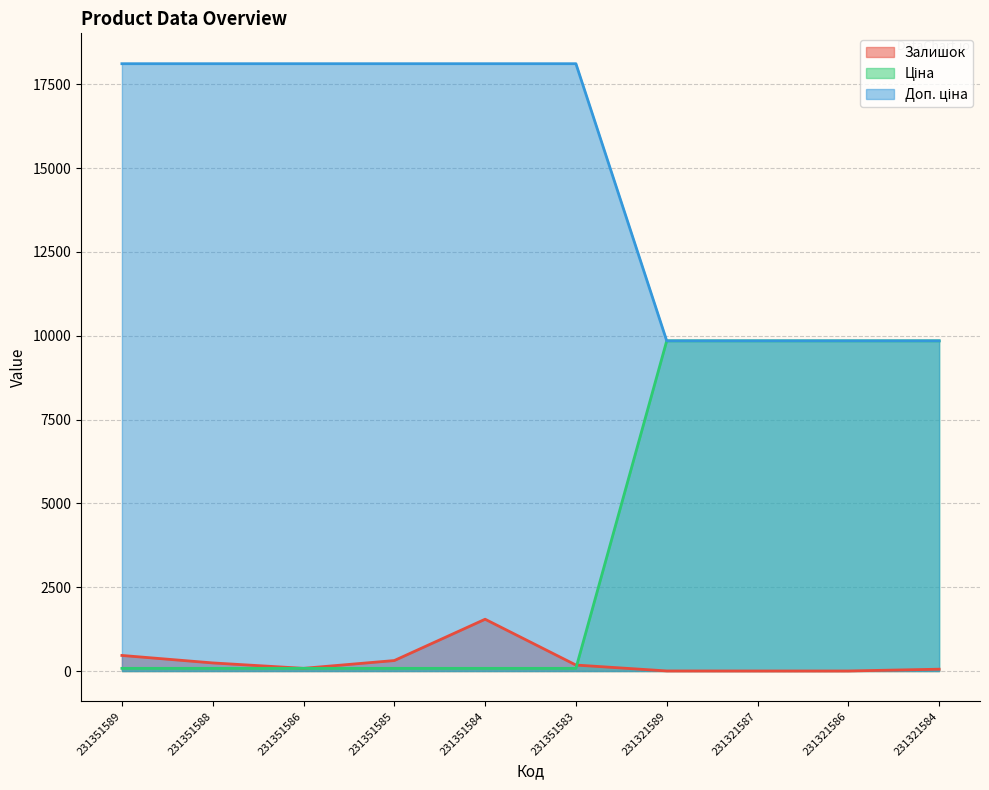

True or false: Ціна and Доп. ціна cross at least once.

False